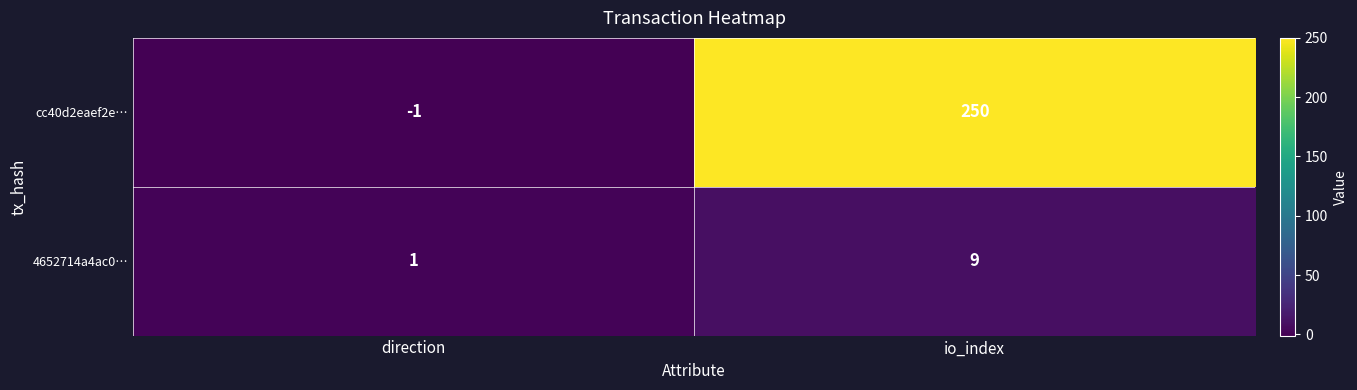

The value of cc40d2eaef2e… at direction is -1. True or false?

True